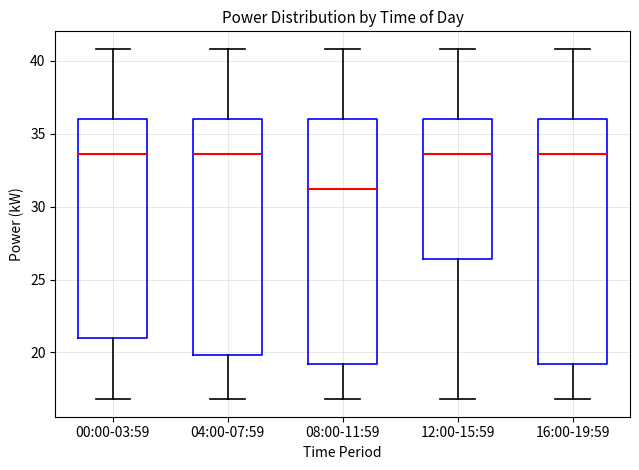

Reading left to right, transcribe this box plot: for each box, give where its median line is, the range the box spans, and where its two whiskers end, as read against the y-axis. The values are not printed on the chart, so give them approximately, as read against the axis.

00:00-03:59: median 33.5, box 21.0 to 36.0, whiskers 17.0 to 41.0
04:00-07:59: median 33.5, box 20.0 to 36.0, whiskers 17.0 to 41.0
08:00-11:59: median 31.0, box 19.0 to 36.0, whiskers 17.0 to 41.0
12:00-15:59: median 33.5, box 26.5 to 36.0, whiskers 17.0 to 41.0
16:00-19:59: median 33.5, box 19.0 to 36.0, whiskers 17.0 to 41.0